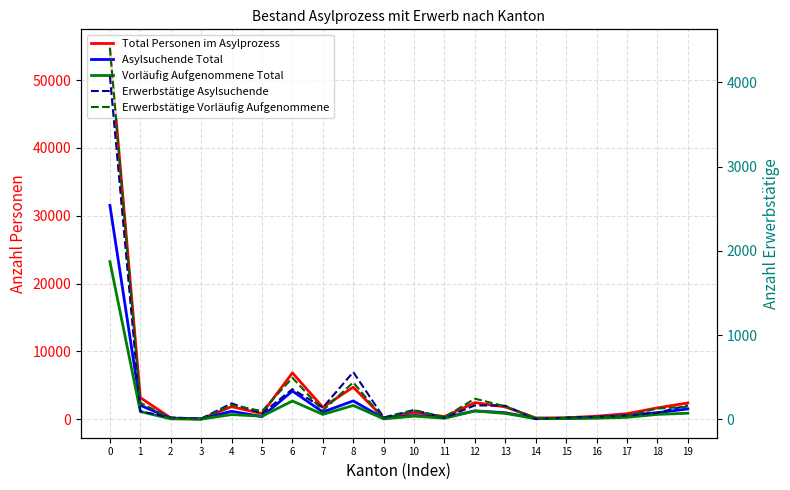

How many data points does each series have?

20